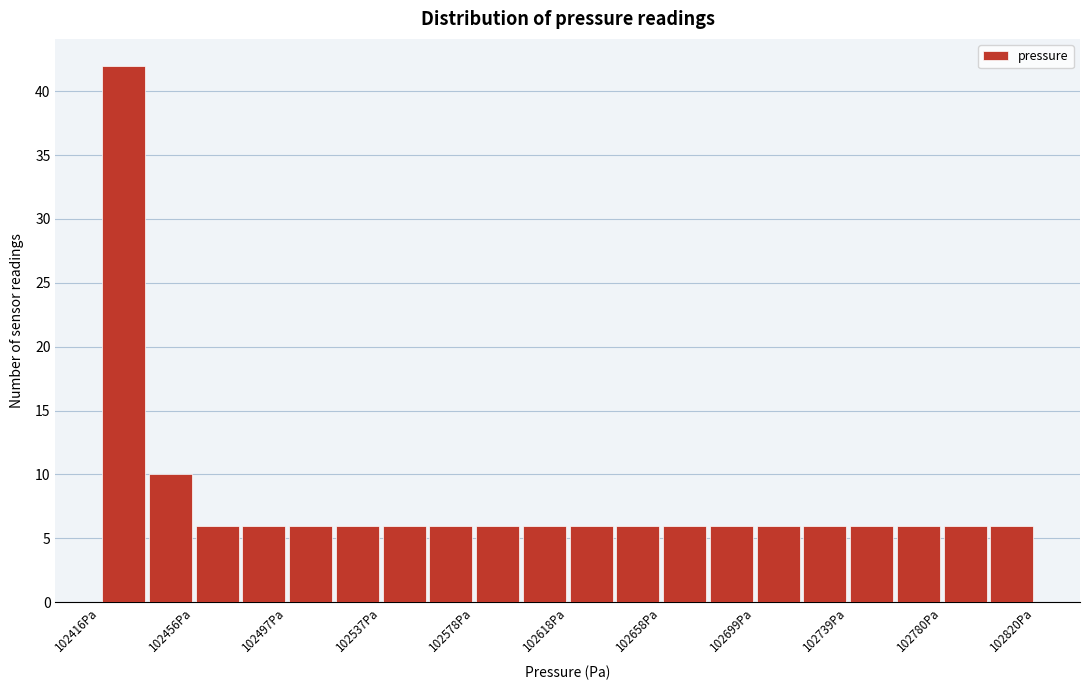

Over which range of the x-axis is the bar tallest?

102415 to 102435